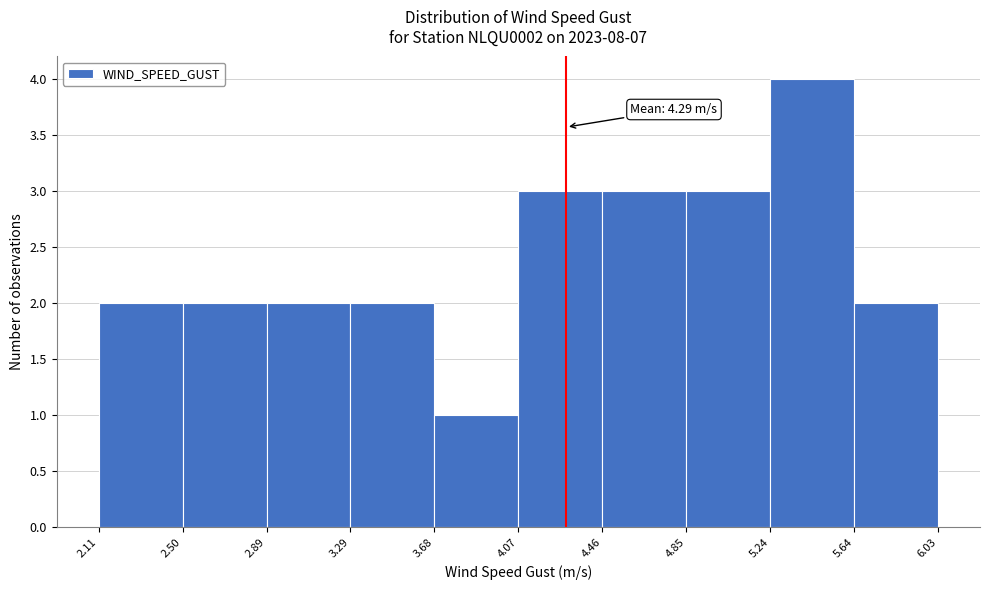

Which range on the x-axis has the tallest bar?

5.24 to 5.64